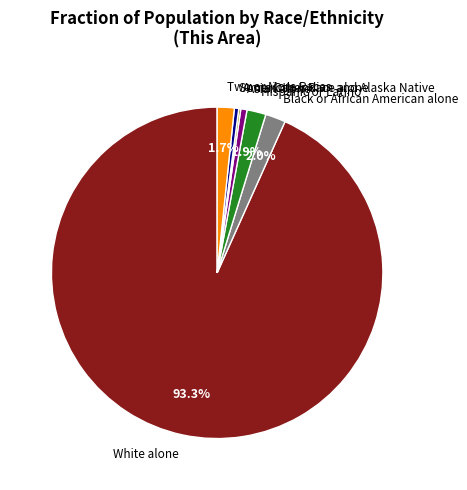

Between Two or More Races and Some Other Race alone, which is larger?

Two or More Races